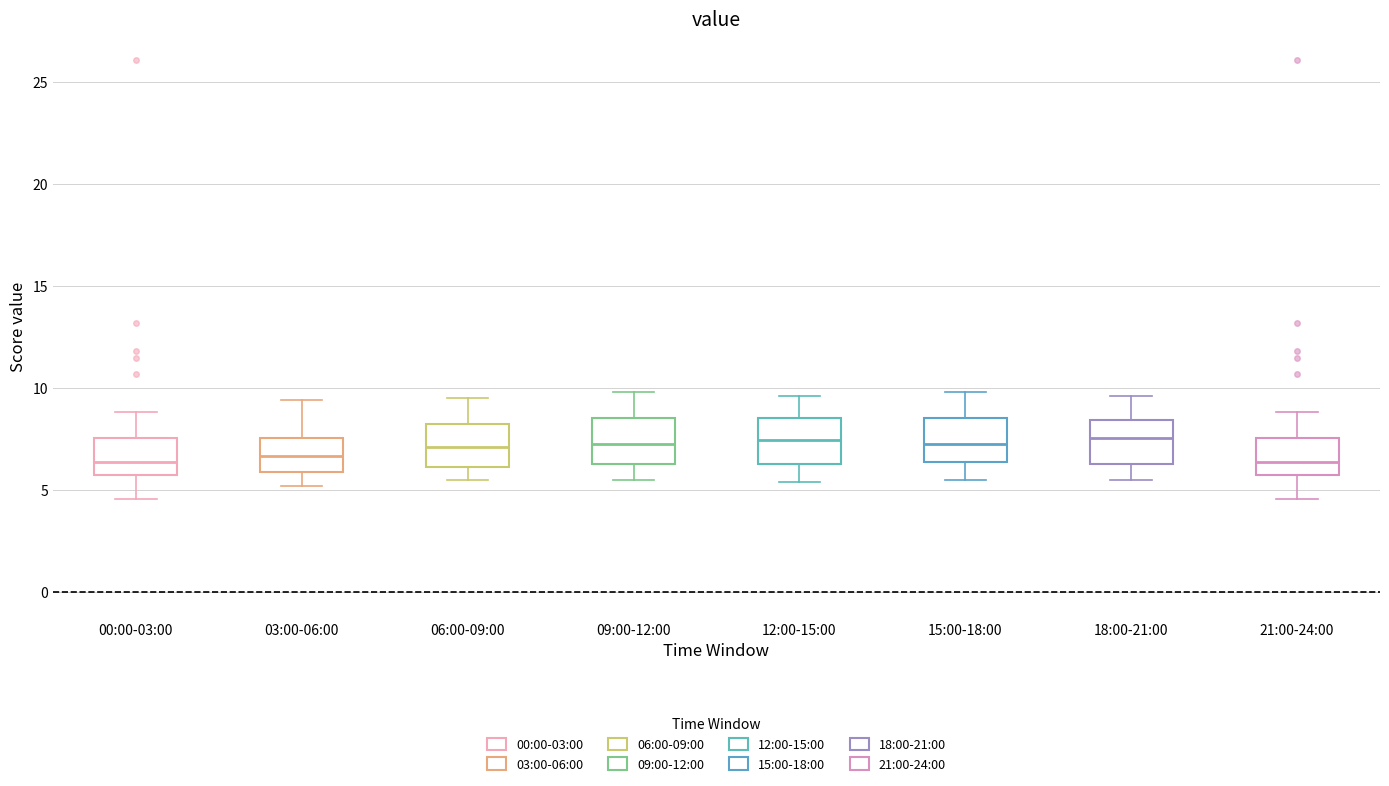

Where is the upper edge of the box for 18:00-21:00 on the y-axis? The values are not printed on the chart, so give them approximately, as read against the axis.

8.5